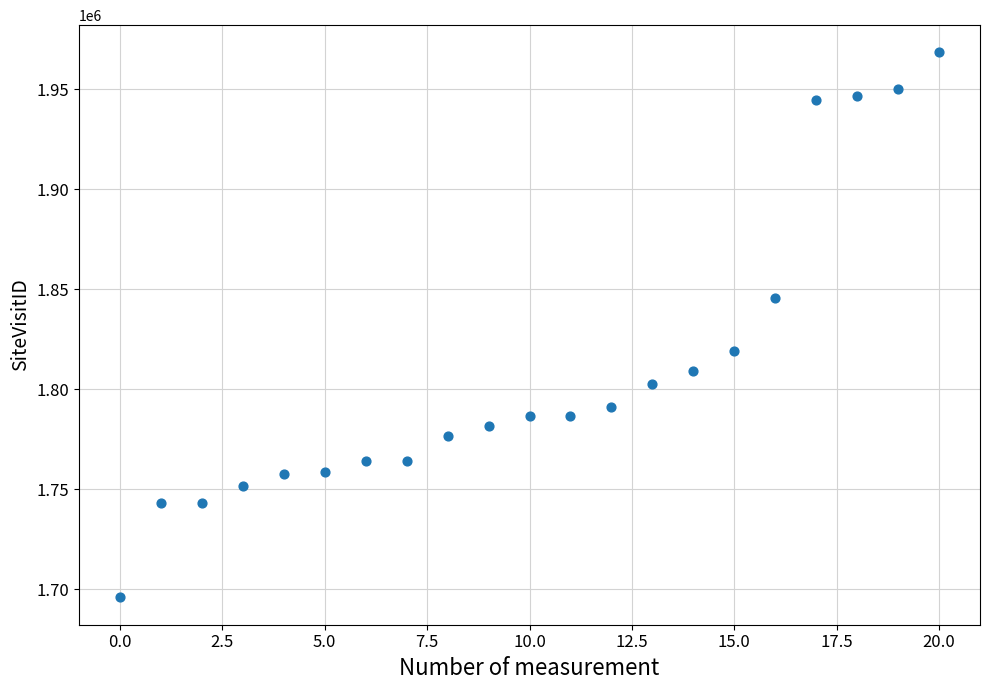

What is the range of Y values (max minus min)?

272644